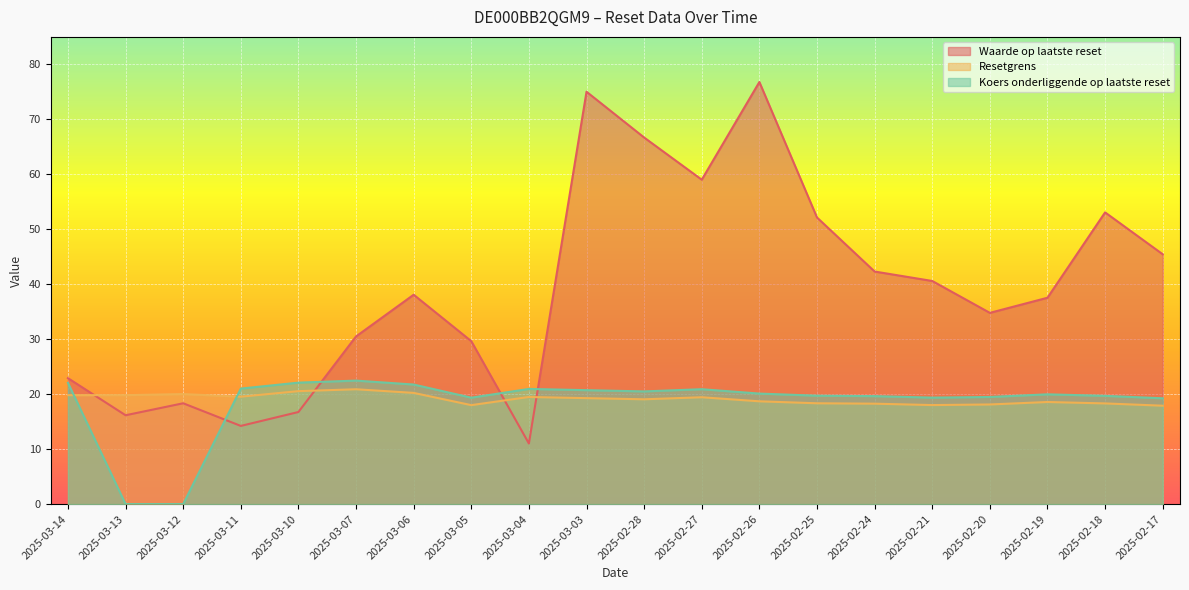

What is the spread (max minus min) of values at 2025-03-12?

20.0